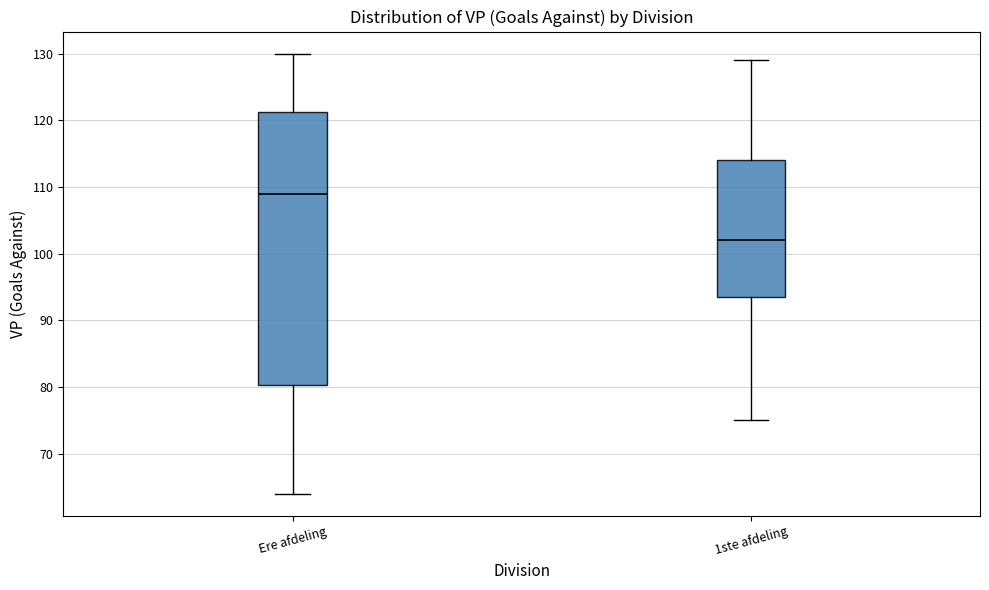

Reading left to right, transcribe this box plot: for each box, give where its median line is, the range the box spans, and where its two whiskers end, as read against the y-axis. The values are not printed on the chart, so give them approximately, as read against the axis.

Ere afdeling: median 109, box 80 to 121, whiskers 64 to 130
1ste afdeling: median 102, box 94 to 114, whiskers 75 to 129